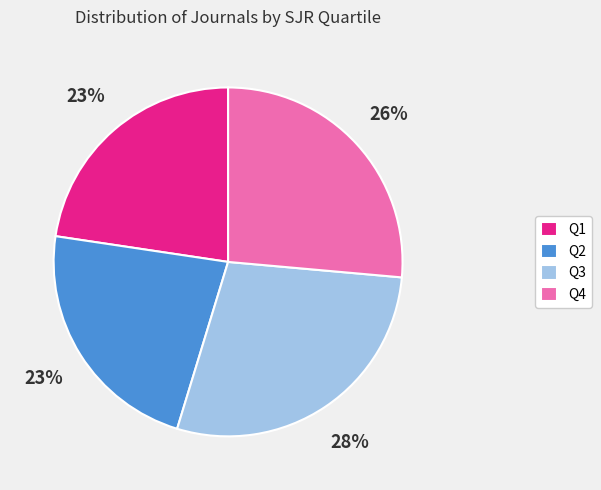

How many slices are in this pie chart?

4